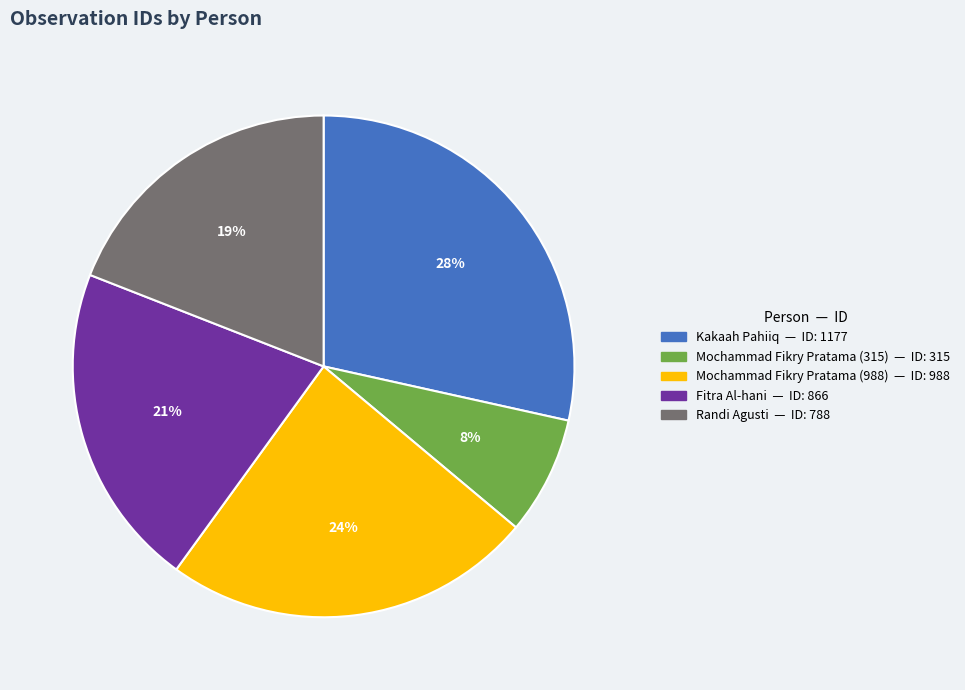

Combined, do Fitra Al-hani and Mochammad Fikry Pratama (315) account for over 50%?

No